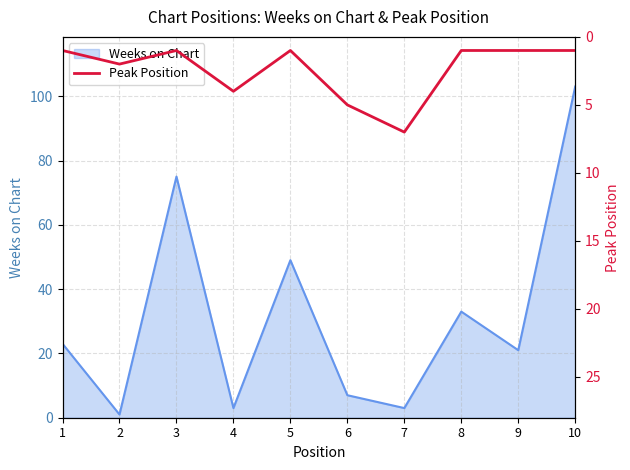

Between 3 and 9, which is larger?

3